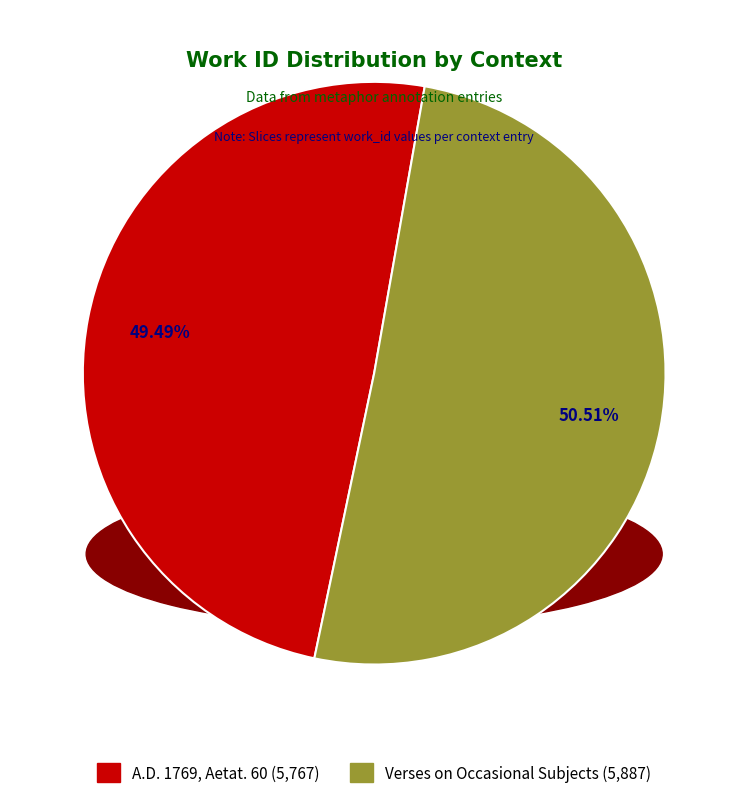

To the nearest percent, what portion does Verses on Occasional Subjects represent?

51%